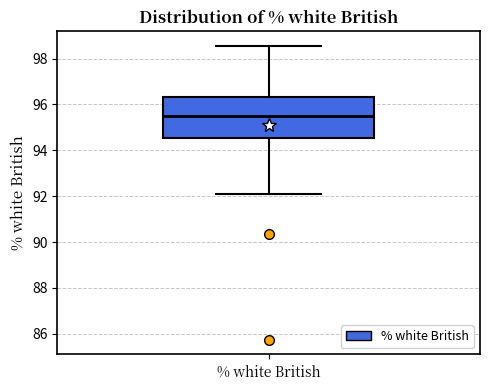

Where does the lower whisker of the box for % white British end on the y-axis? The values are not printed on the chart, so give them approximately, as read against the axis.

92.0